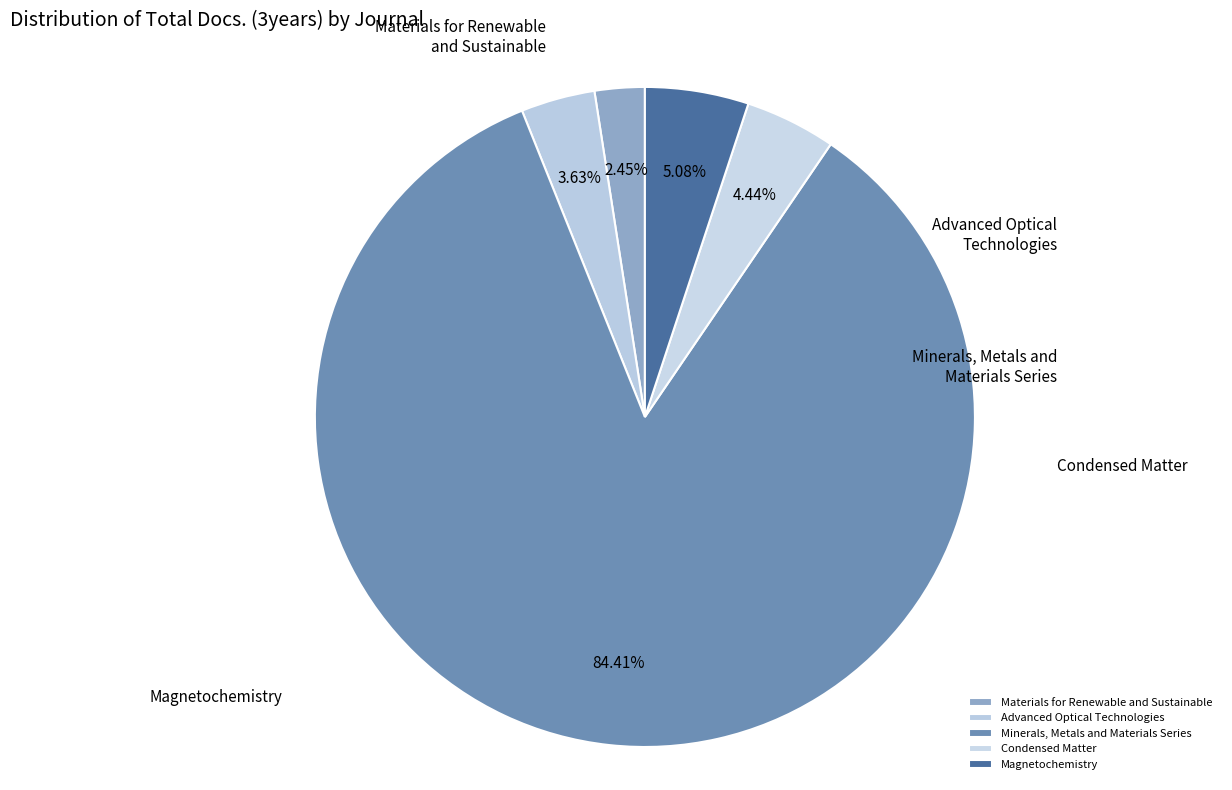

How much of the chart is everything except Magnetochemistry?

94.9%